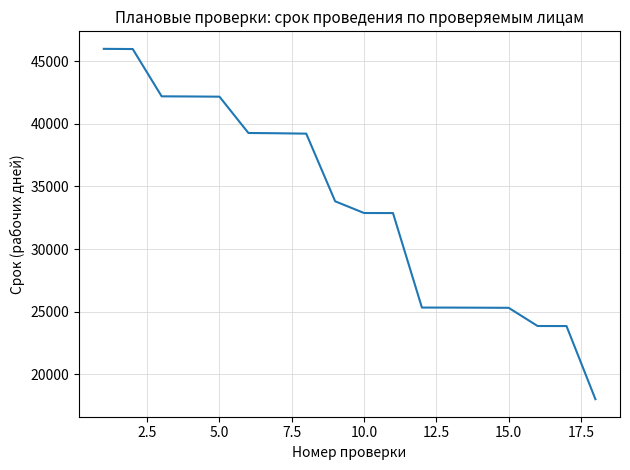

How many categories are shown in the chart?

18